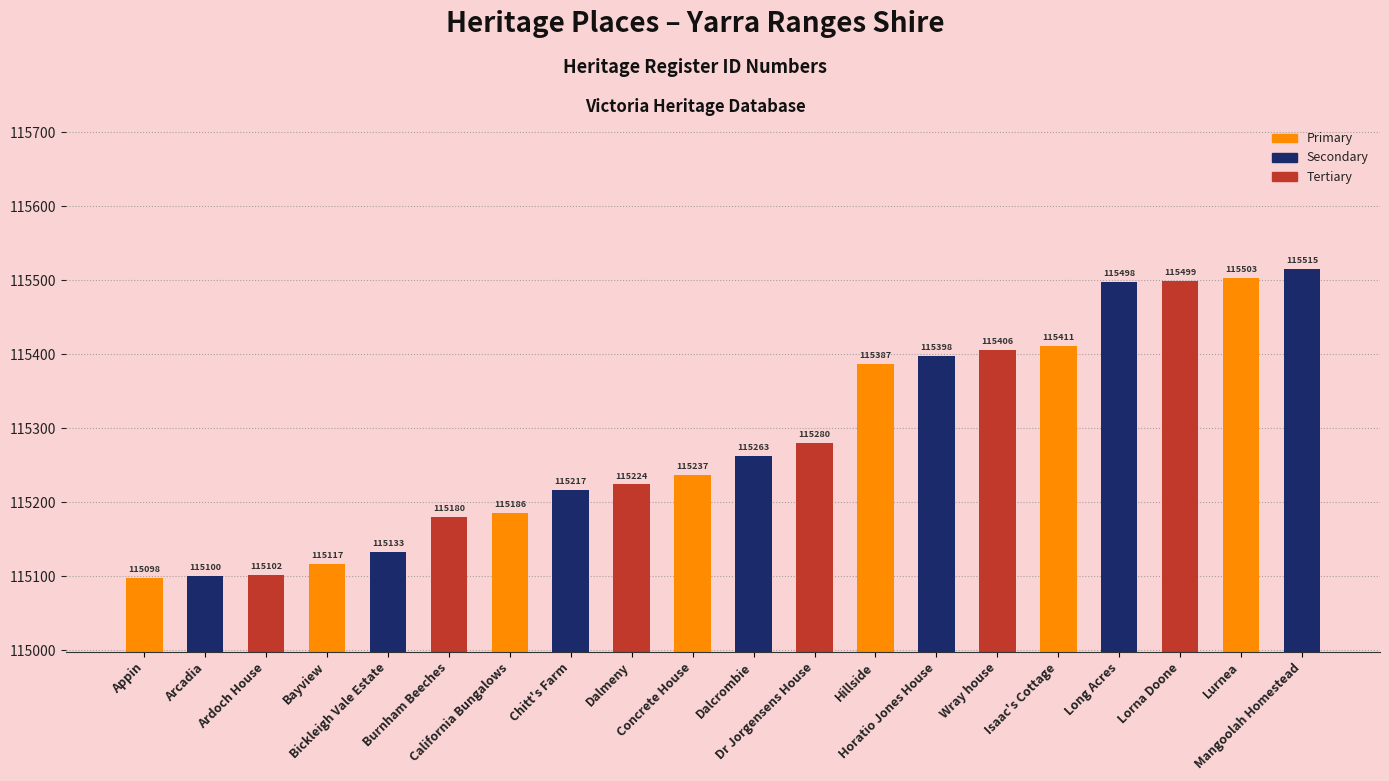

Is it true that the value at Concrete House is 115237?

True